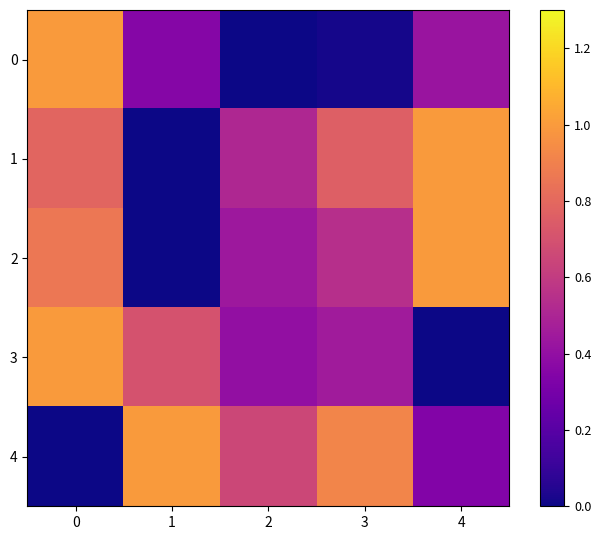

Reading right to left, list all the values displayed in this chart.

0: 4=0.4	3=0.0	2=0.0	1=0.4	0=1.0
1: 4=1.0	3=0.8	2=0.5	1=0.0	0=0.8
2: 4=1.0	3=0.5	2=0.4	1=0.0	0=0.9
3: 4=0.0	3=0.5	2=0.4	1=0.7	0=1.0
4: 4=0.3	3=0.9	2=0.7	1=1.0	0=0.0